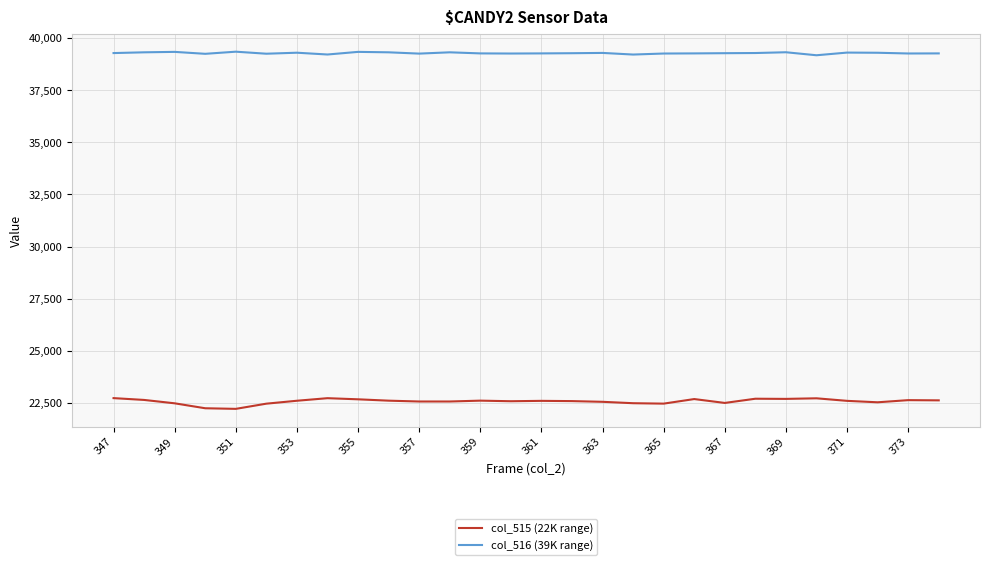

How many series are shown in this chart?

2